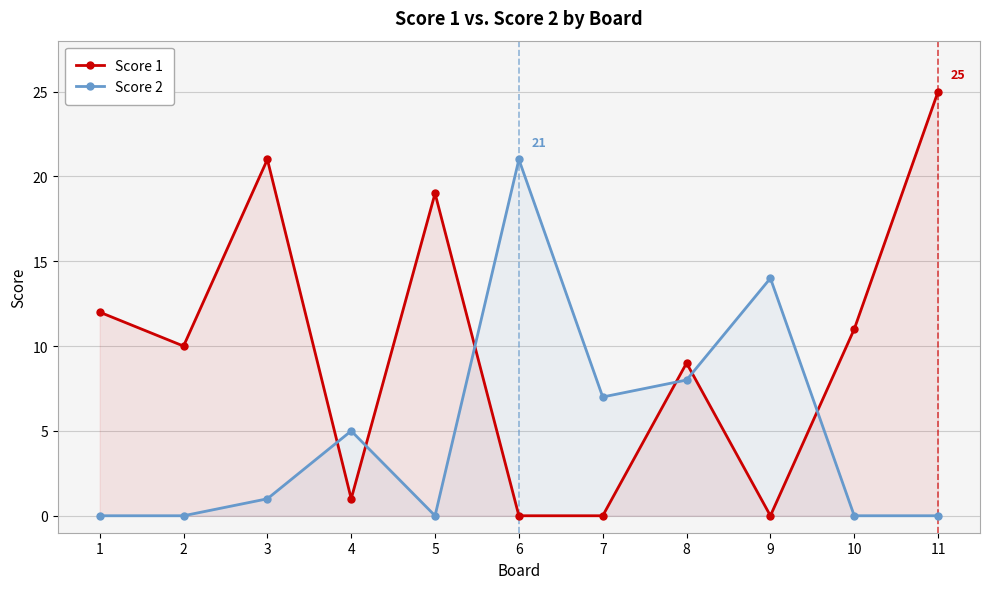

Reading left to right, list all the values displayed in this chart.

Score 1: 12	10	21	1	19	0	0	9	0	11	25
Score 2: 0	0	1	5	0	21	7	8	14	0	0